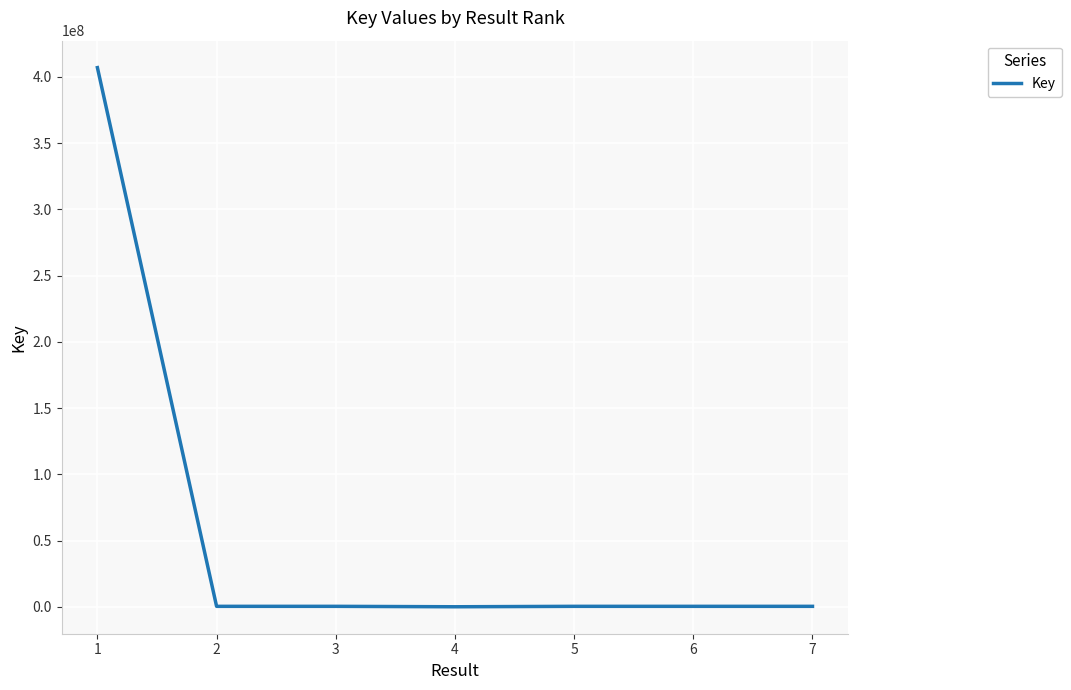

What is the maximum value shown in the chart?

407016553